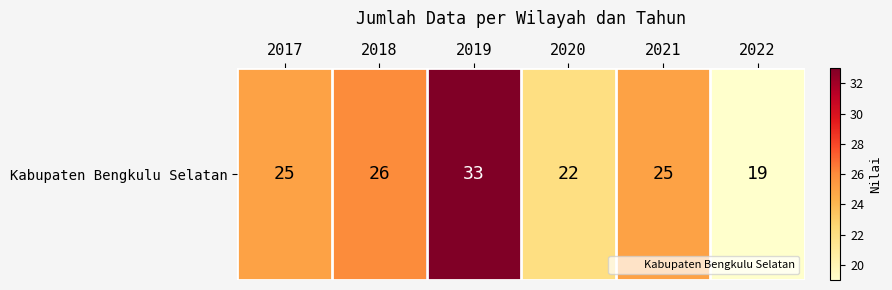

What is the change in value from 2019 to 2021?

-8